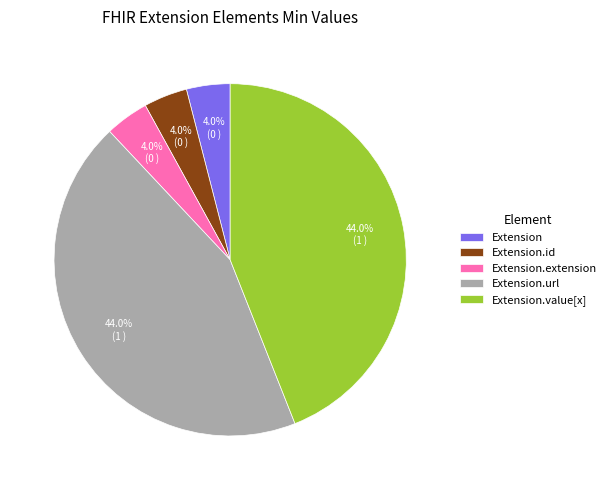

To the nearest percent, what percentage of the pie is Extension.url?

44%